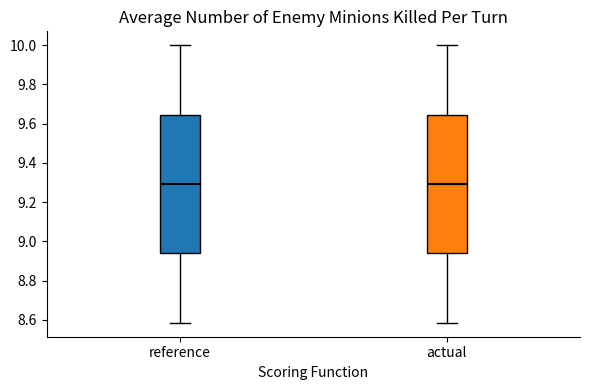

Where does the median line of the box for actual sit on the y-axis? The values are not printed on the chart, so give them approximately, as read against the axis.

9.30